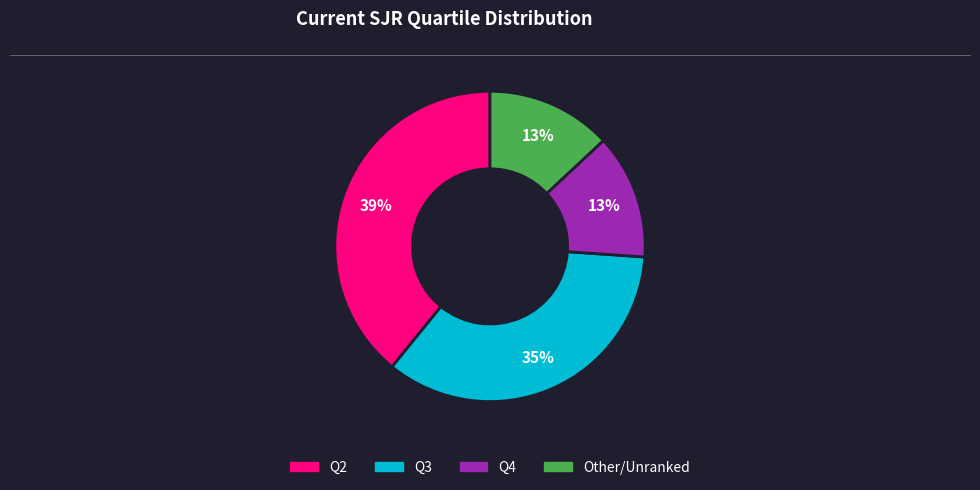

Is there a majority slice in this chart?

No